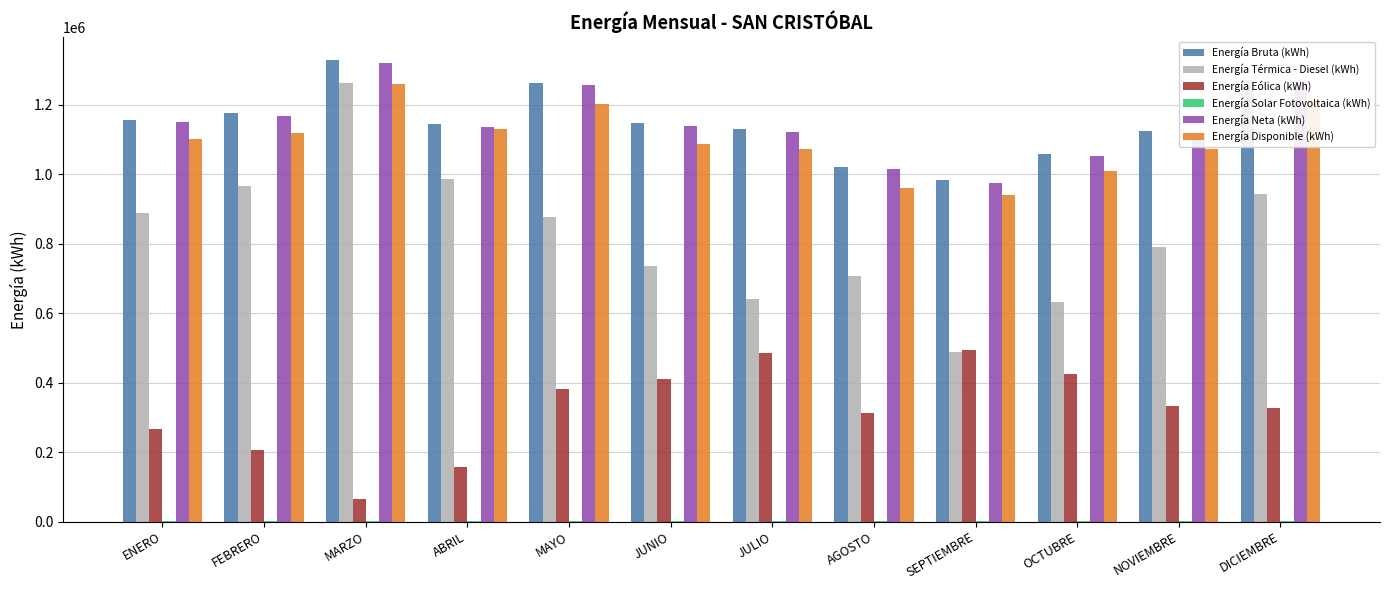

The value of Energía Térmica - Diesel (kWh) at MARZO is 1941797.2. True or false?

False